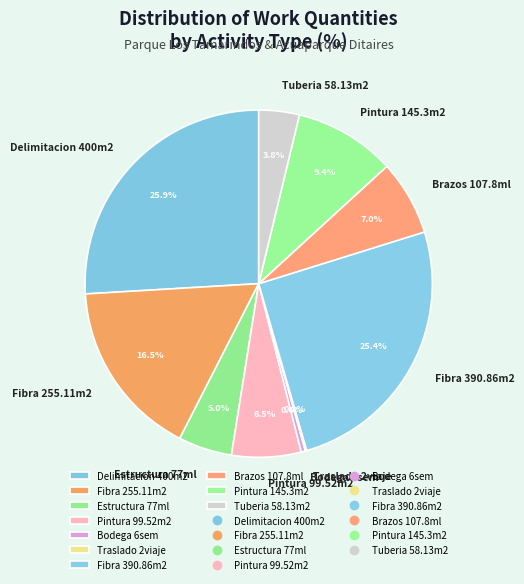

Is Pintura 99.52m2 the majority of the pie?

No